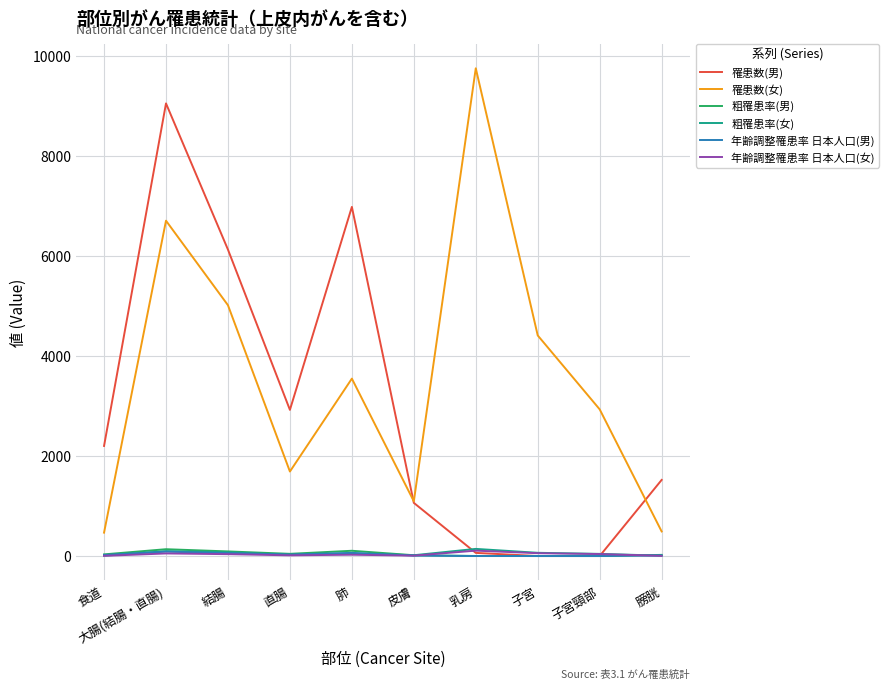

What position from the right is 子宮?

3